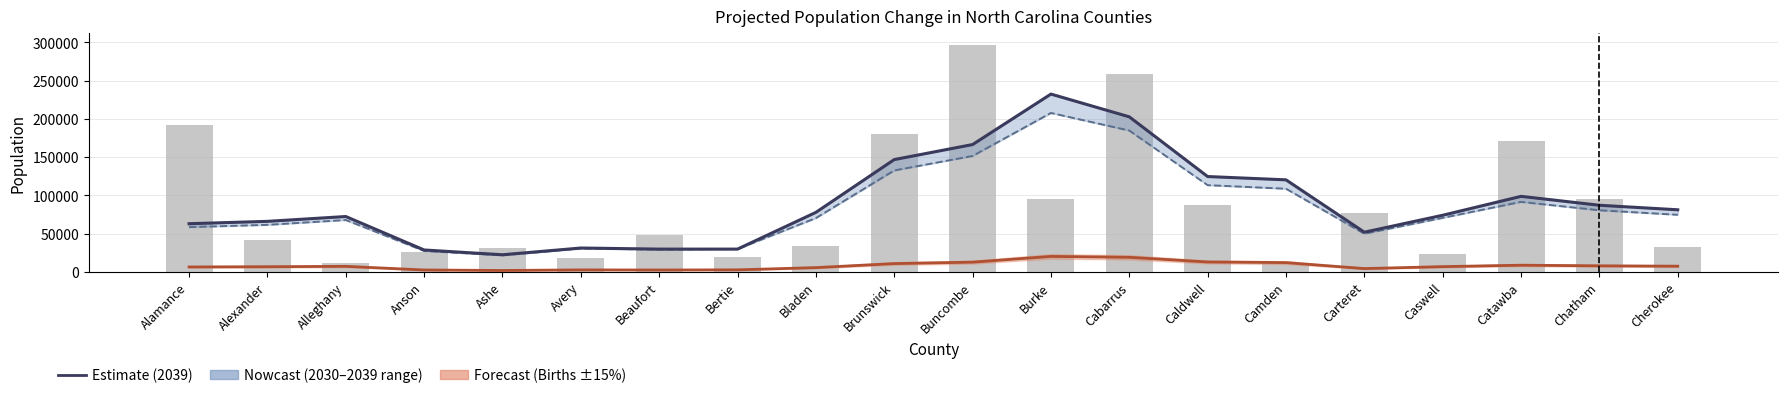

What is the sum of the Births values at Caswell and Alexander?

13319.8